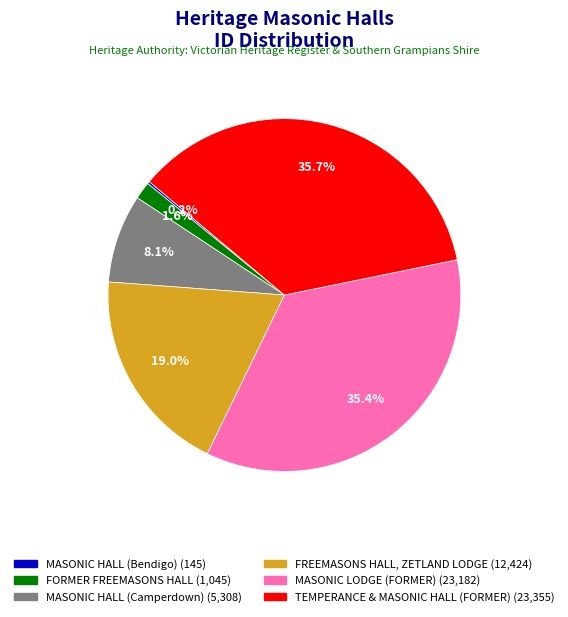

To the nearest percent, what is the combined percentage of MASONIC HALL (Camperdown) and FORMER FREEMASONS HALL?

10%